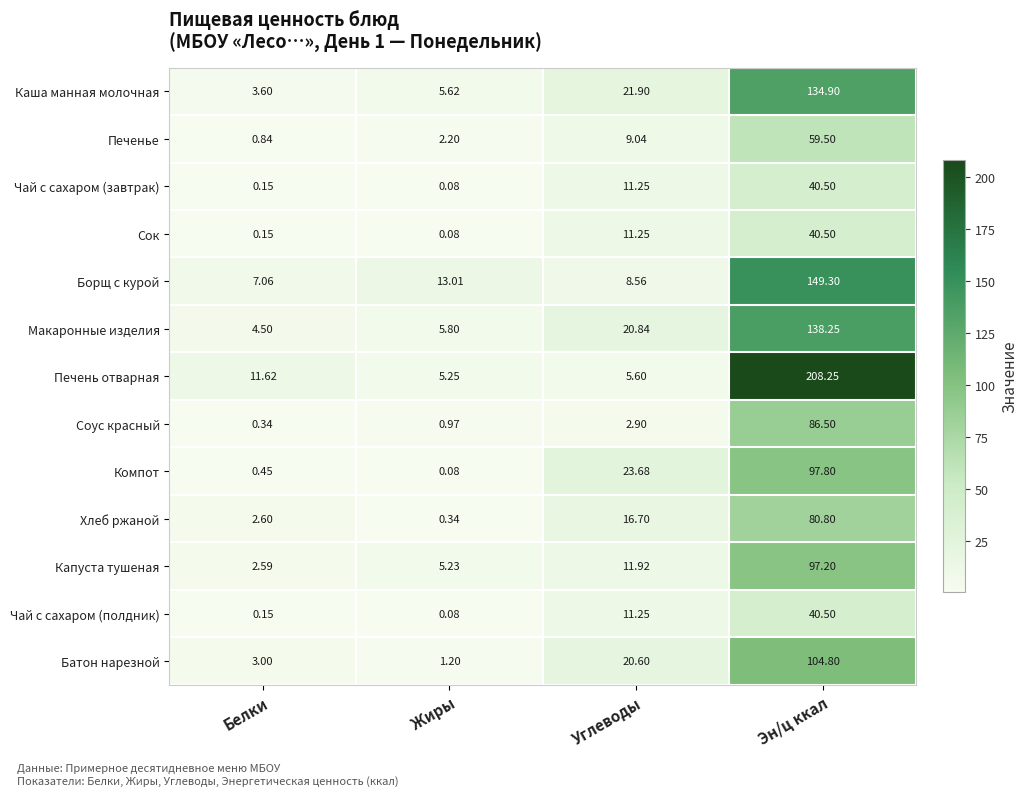

Where does the Чай с сахаром (полдник) series first go above 11?

Углеводы